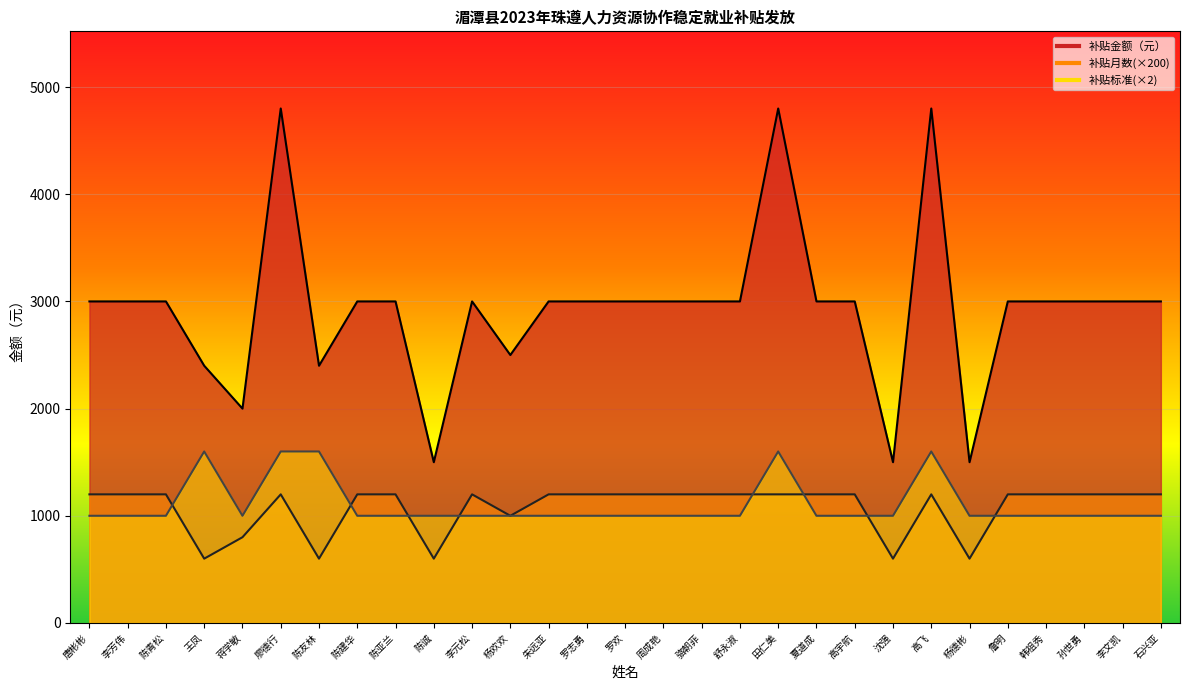

At how many categories does at least one series exceed 3180?

3